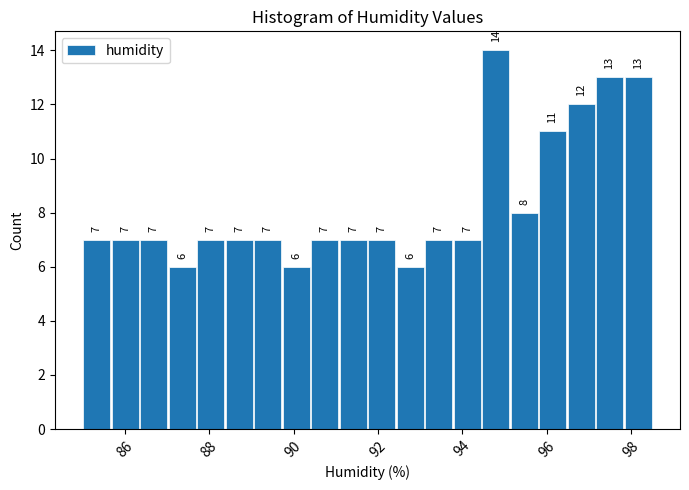

Read against the x-axis, roughly where is the centre of the tallest bar?

94.8